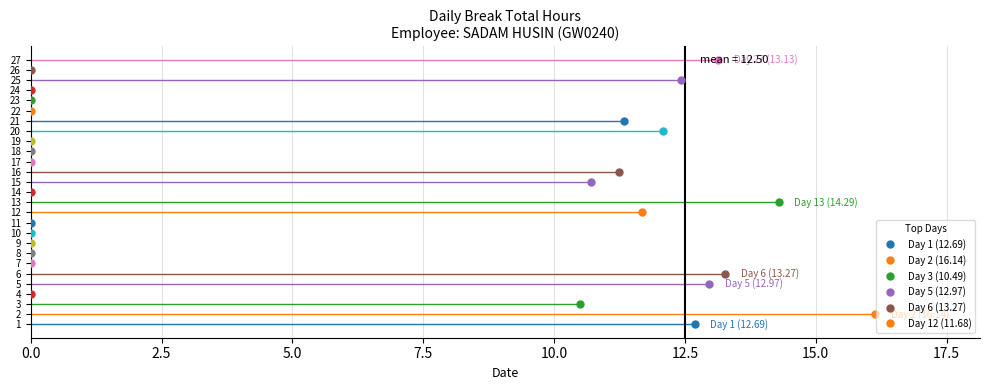

Where is the first local minimum?

4